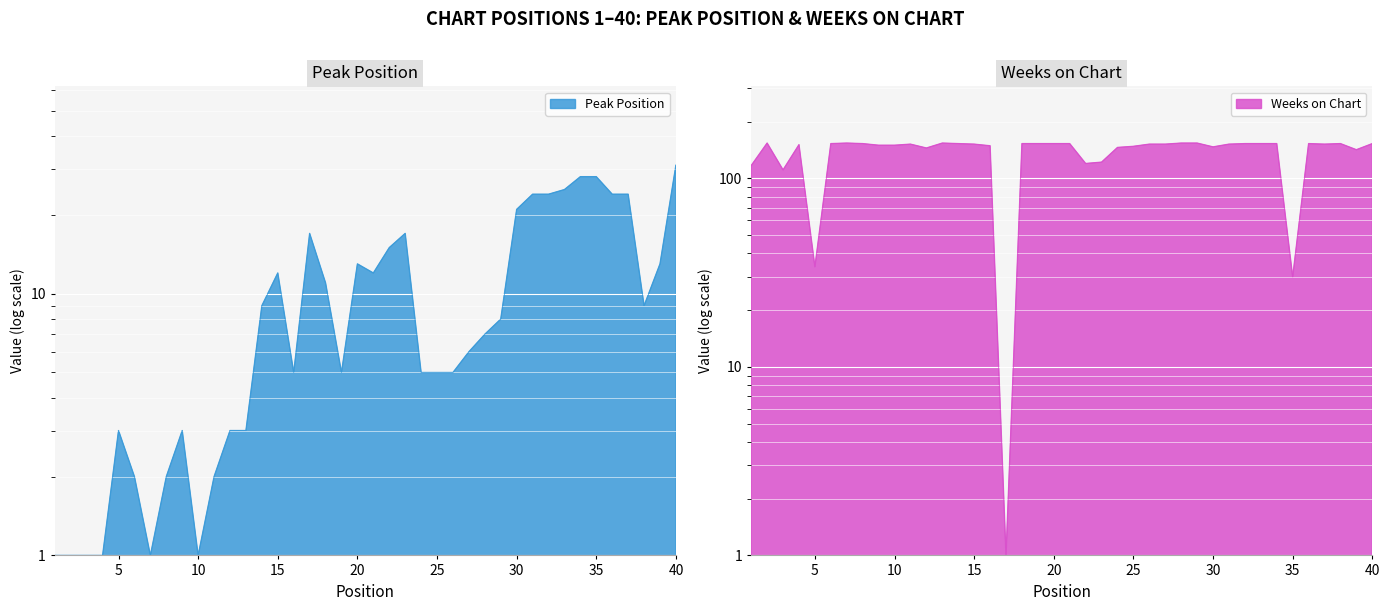

Is it true that Peak Position equals 46 at 34?

False